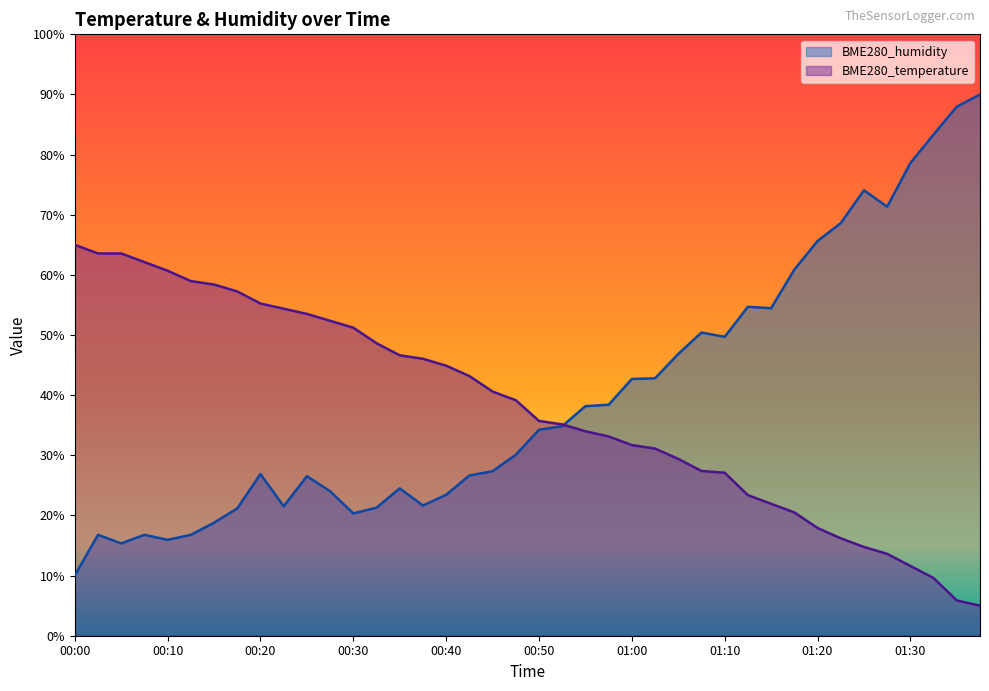

Reading left to right, transcribe all the data shown in this chart.

BME280_humidity: 00:00=10.0	00:03=16.8	00:05=15.3	00:08=16.8	00:10=15.9	00:13=16.8	00:15=18.8	00:17=21.2	00:20=26.9	00:22=21.5	00:25=26.5	00:27=24.0	00:30=20.3	00:33=21.3	00:35=24.5	00:37=21.6	00:40=23.4	00:42=26.6	00:45=27.4	00:47=30.1	00:50=34.2	00:52=34.8	00:55=38.2	00:57=38.4	01:00=42.7	01:02=42.8	01:04=46.8	01:07=50.4	01:10=49.7	01:13=54.7	01:15=54.5	01:18=60.9	01:20=65.6	01:23=68.6	01:26=74.1	01:28=71.3	01:30=78.6	01:33=83.3	01:35=88.0	01:38=90.0
BME280_temperature: 00:00=65.0	00:03=63.6	00:05=63.6	00:08=62.1	00:10=60.7	00:13=59.0	00:15=58.4	00:17=57.2	00:20=55.2	00:22=54.4	00:25=53.5	00:27=52.4	00:30=51.2	00:33=48.6	00:35=46.6	00:37=46.1	00:40=44.9	00:42=43.2	00:45=40.6	00:47=39.2	00:50=35.7	00:52=35.1	00:55=34.0	00:57=33.1	01:00=31.7	01:02=31.1	01:04=29.4	01:07=27.4	01:10=27.1	01:13=23.4	01:15=21.9	01:18=20.5	01:20=17.9	01:23=16.2	01:26=14.8	01:28=13.6	01:30=11.6	01:33=9.6	01:35=5.9	01:38=5.0